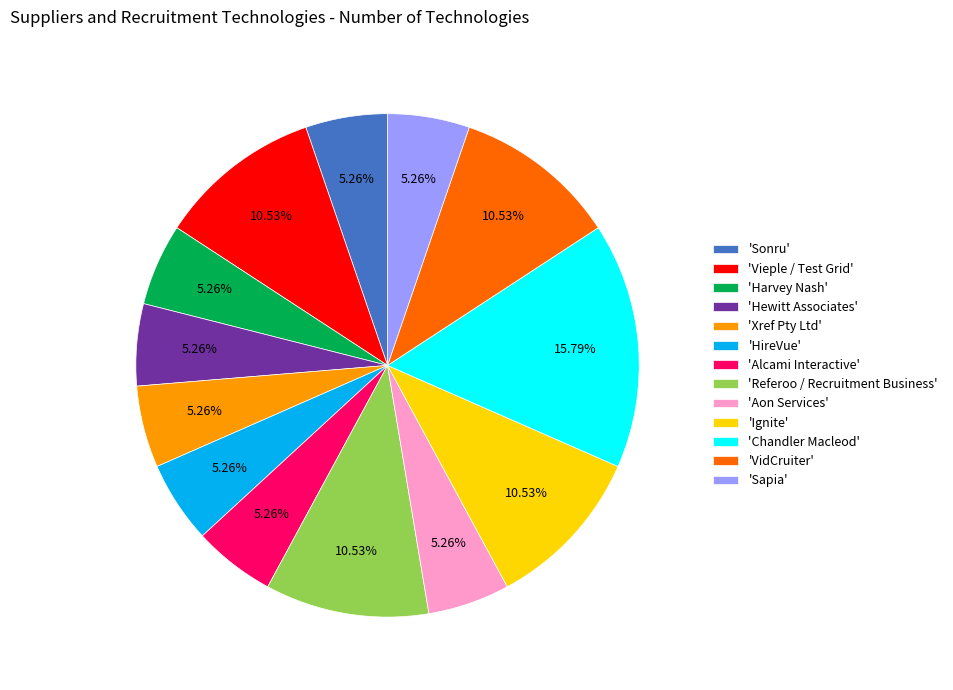

How many slices are in this pie chart?

13